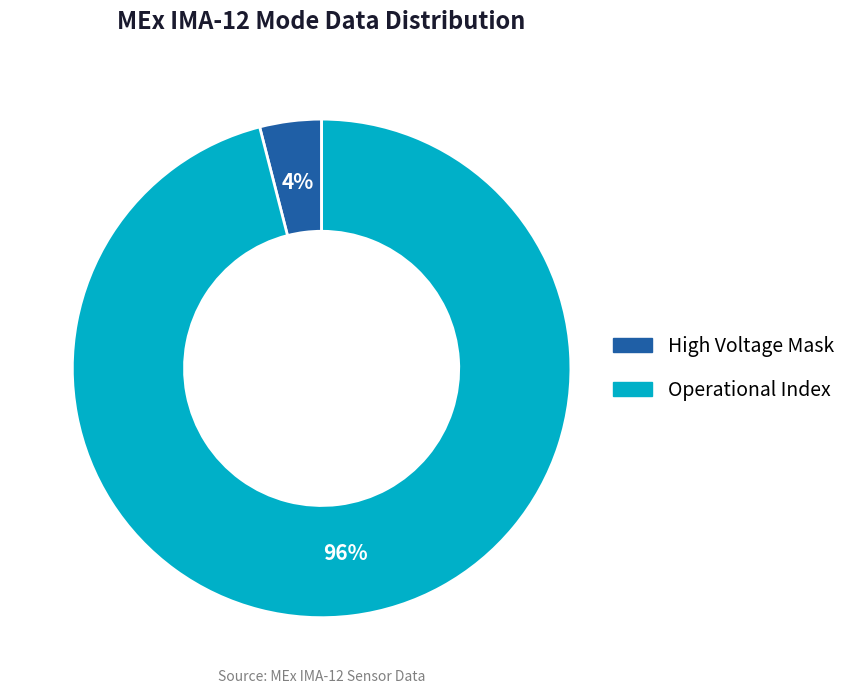

Is it true that Operational Index is 87% of the pie?

False